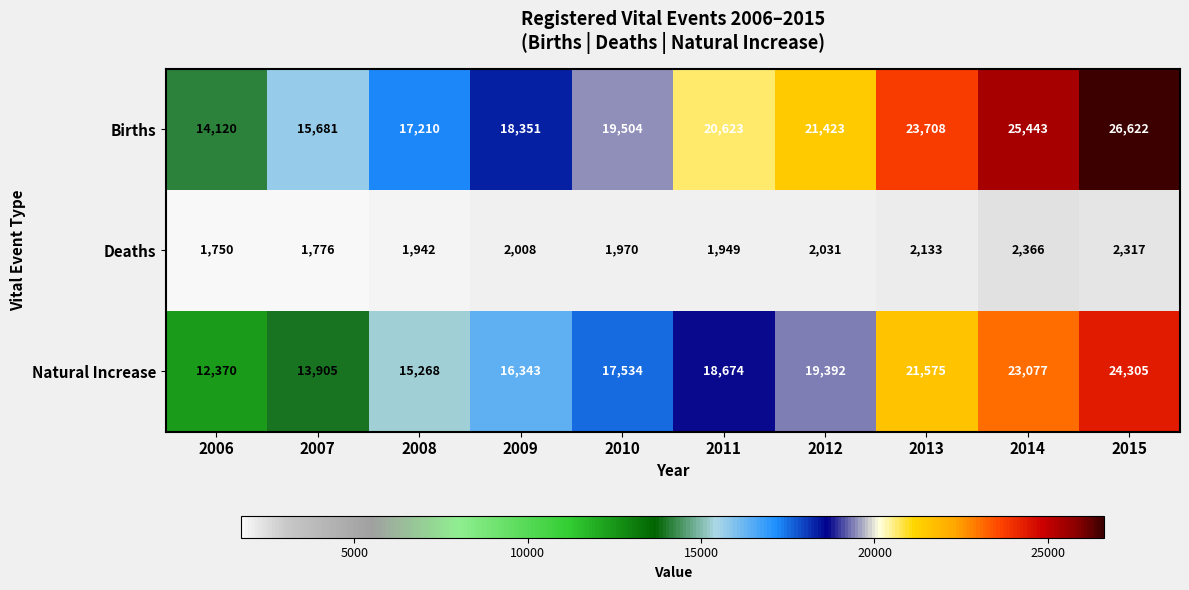

Reading right to left, list all the values displayed in this chart.

Births: 2015=26622	2014=25443	2013=23708	2012=21423	2011=20623	2010=19504	2009=18351	2008=17210	2007=15681	2006=14120
Deaths: 2015=2317	2014=2366	2013=2133	2012=2031	2011=1949	2010=1970	2009=2008	2008=1942	2007=1776	2006=1750
Natural Increase: 2015=24305	2014=23077	2013=21575	2012=19392	2011=18674	2010=17534	2009=16343	2008=15268	2007=13905	2006=12370